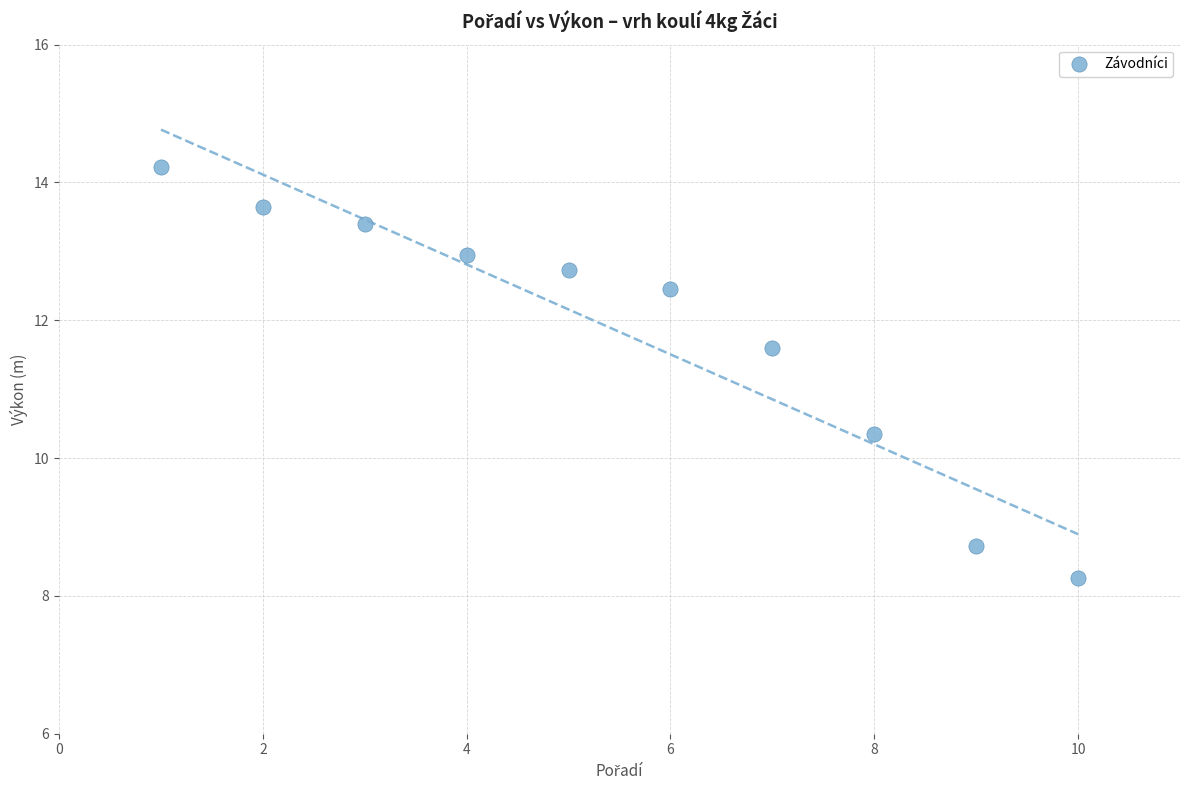

What is the range of X values (max minus min)?

9.0